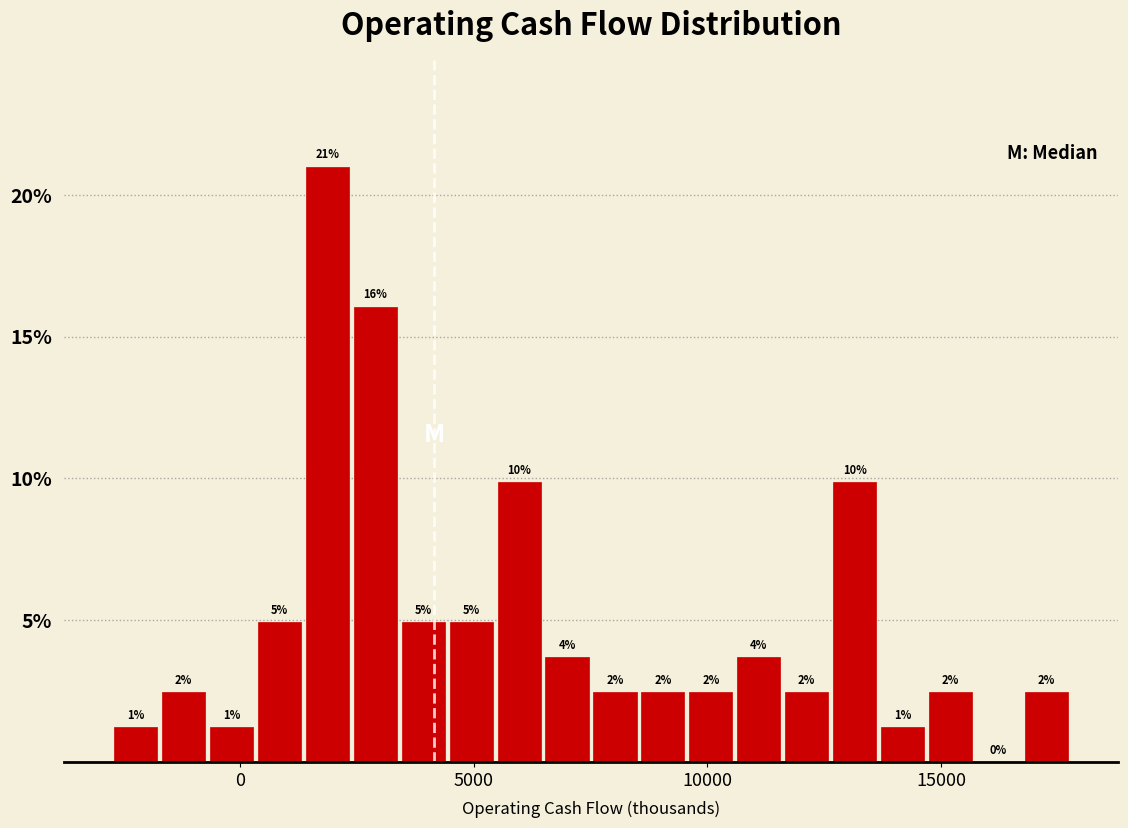

Read against the x-axis, roughly where is the centre of the tallest bar?

2000